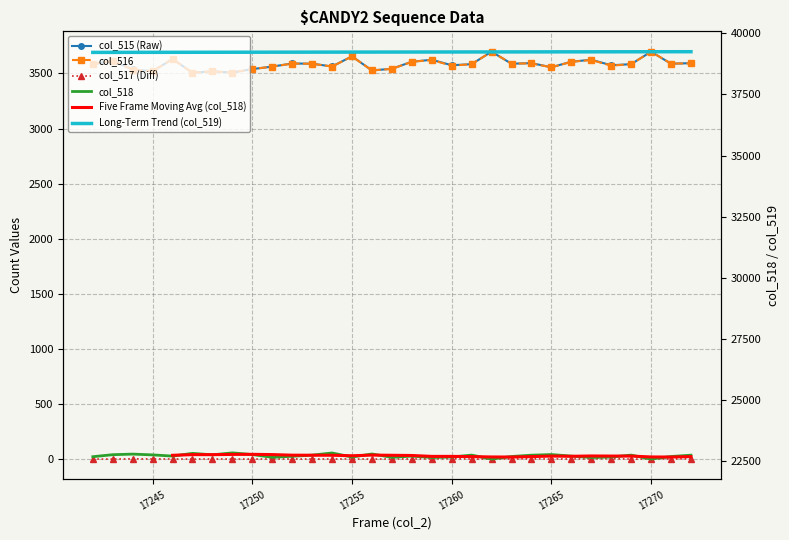

Is it true that col_515 equals 4858.6 at 17262?

False